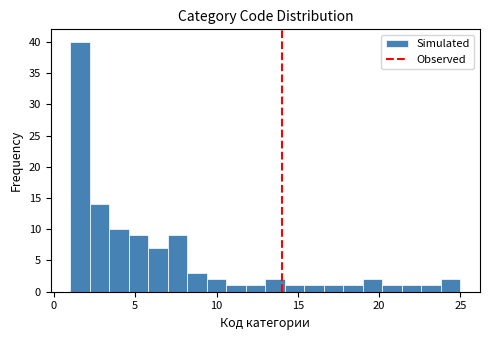

Around what value on the x-axis is the tallest bar? Give the approximate position of its centre, as read against the axis.

1.5